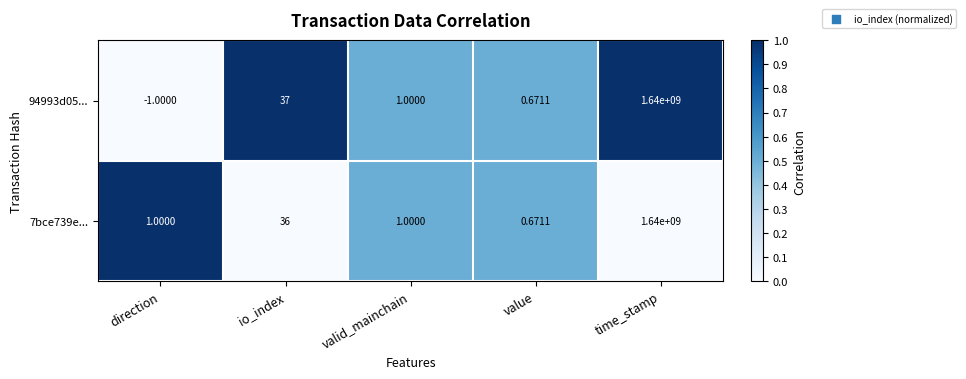

Which category has the highest value across all series?

time_stamp